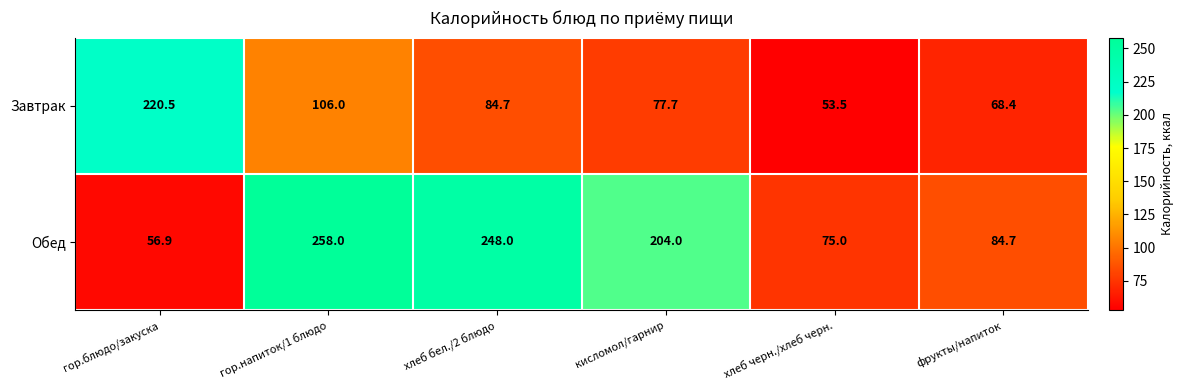

Read the Обед value at гор.напиток/1 блюдо.

258.0